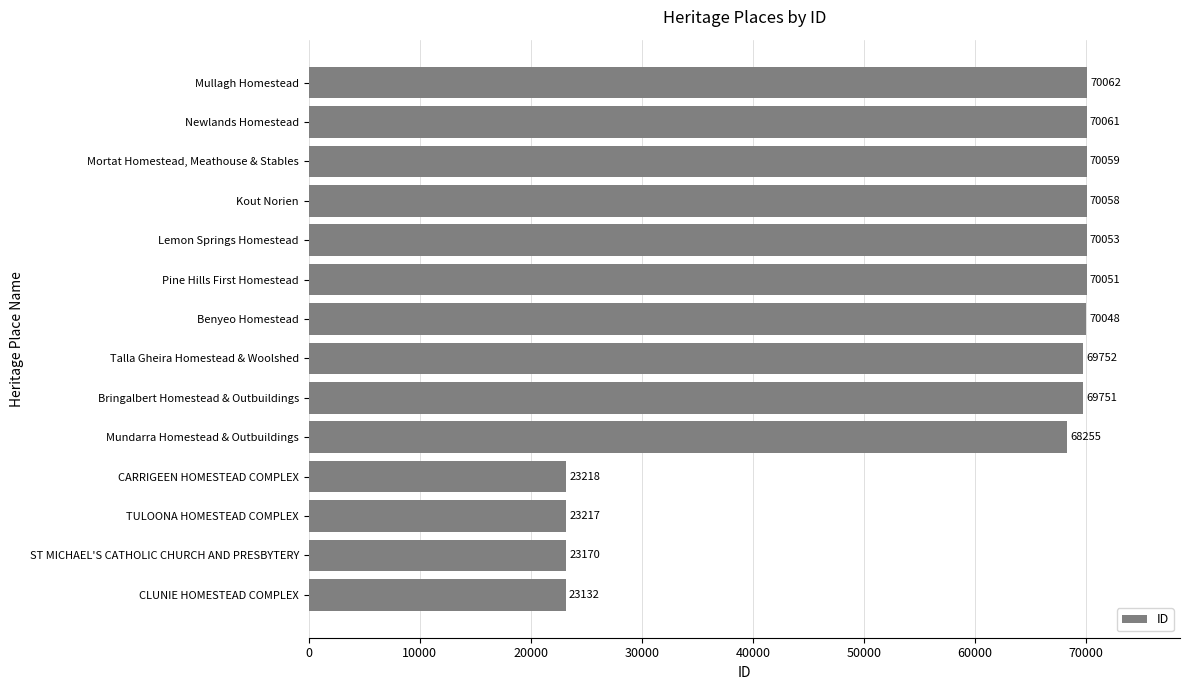

At which label is the value closest to 46597?

Mundarra Homestead & Outbuildings